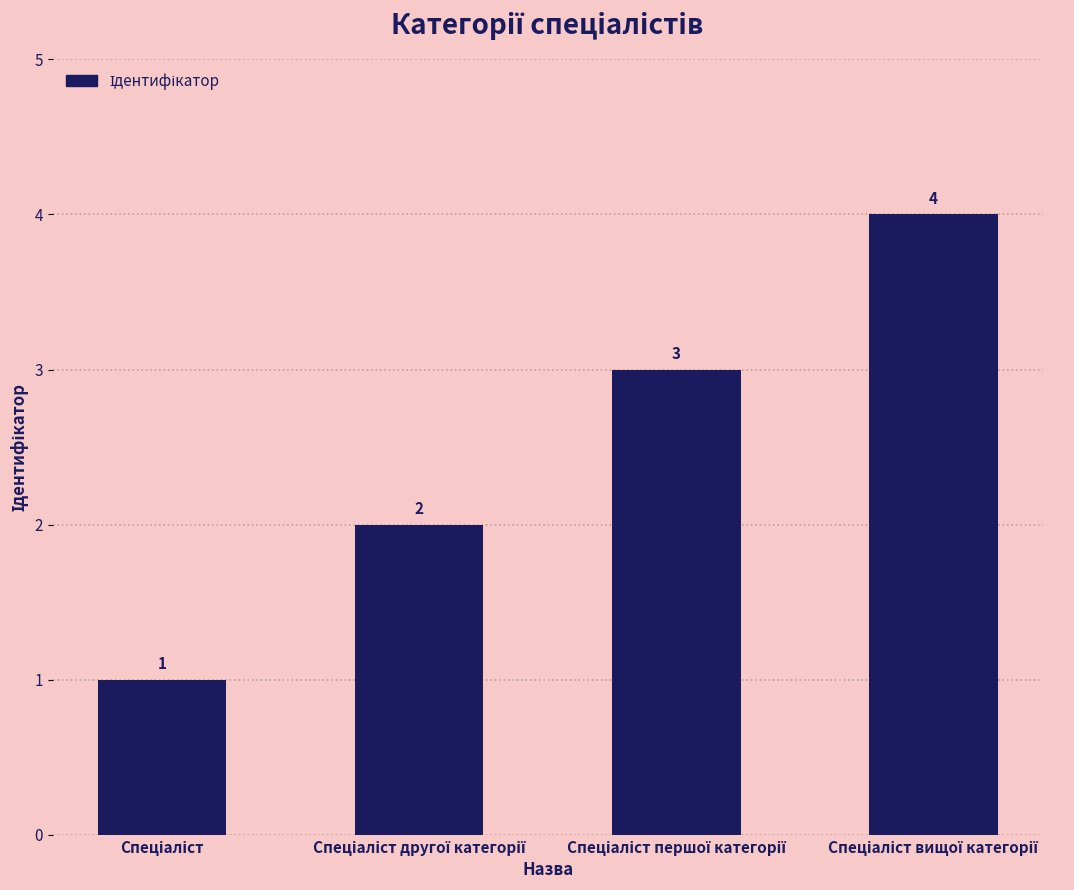

What is the sum of all values?

10